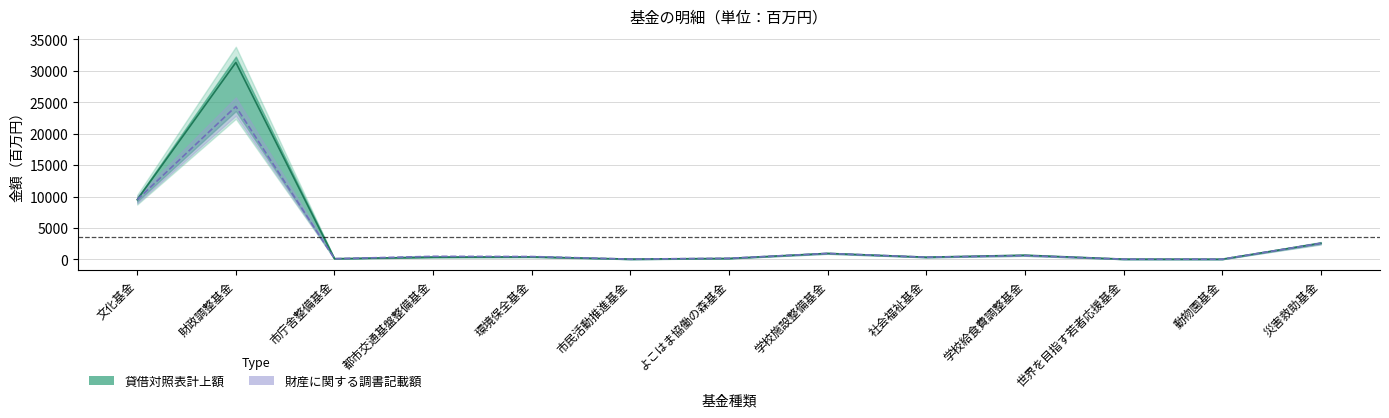

How many values are below 466?

6